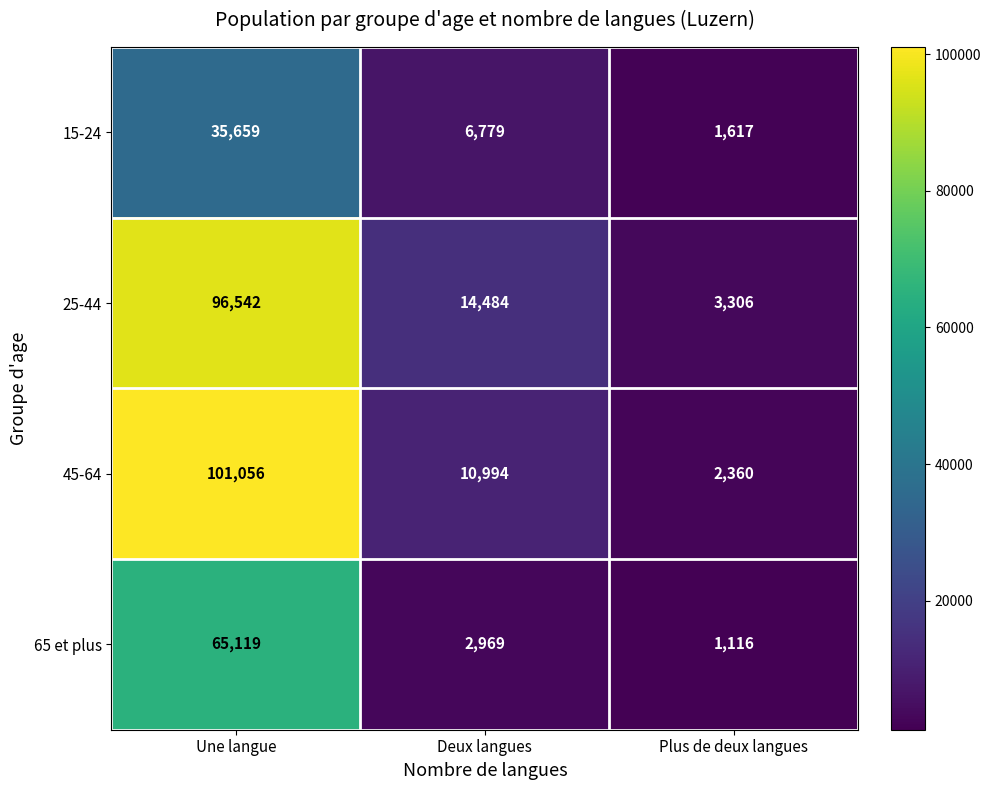

What is the spread (max minus min) of values at Une langue?

65397